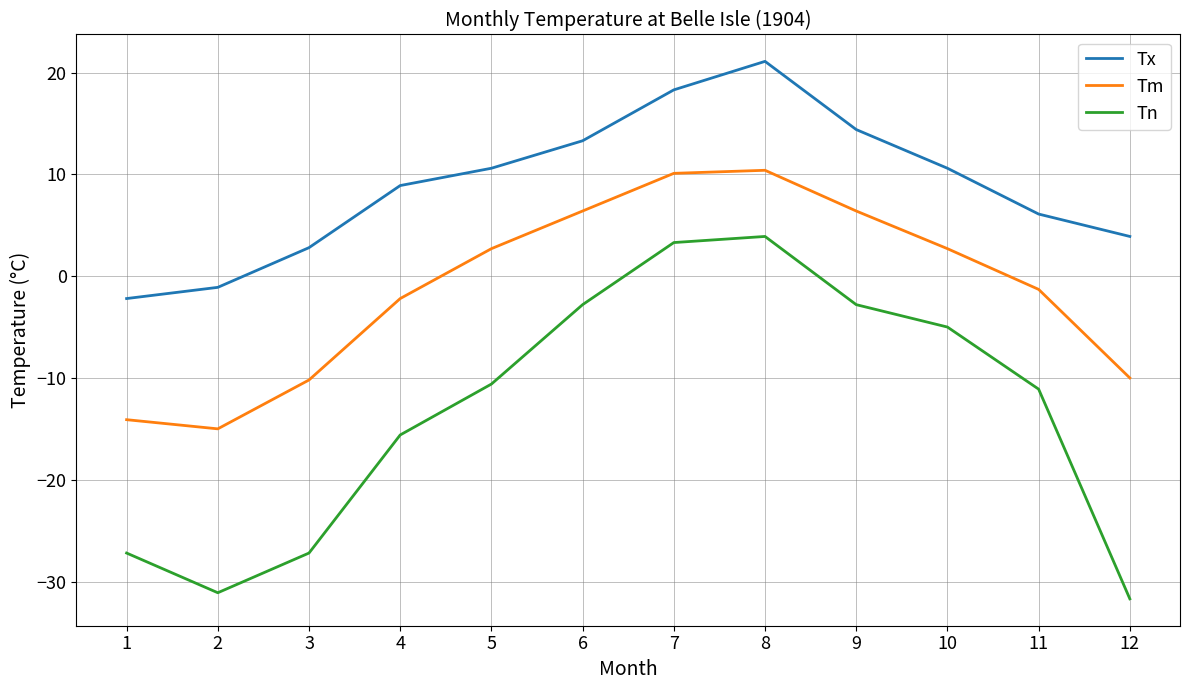

List the series in order of their peak value, lowest first.

Tn, Tm, Tx